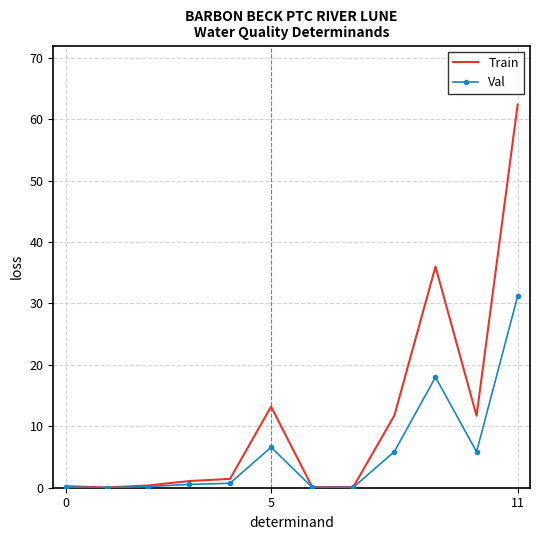

What are all the series names shown in the legend?

Train, Val